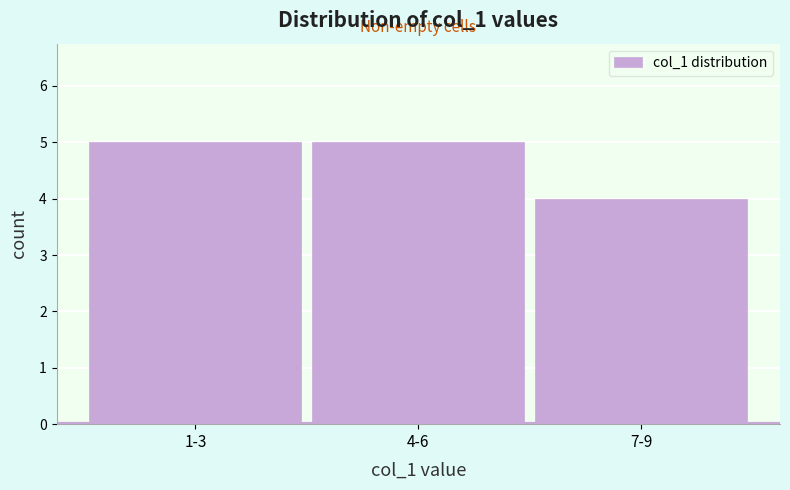

Reading left to right, list all the values displayed in this chart.

1-3=5	4-6=5	7-9=4